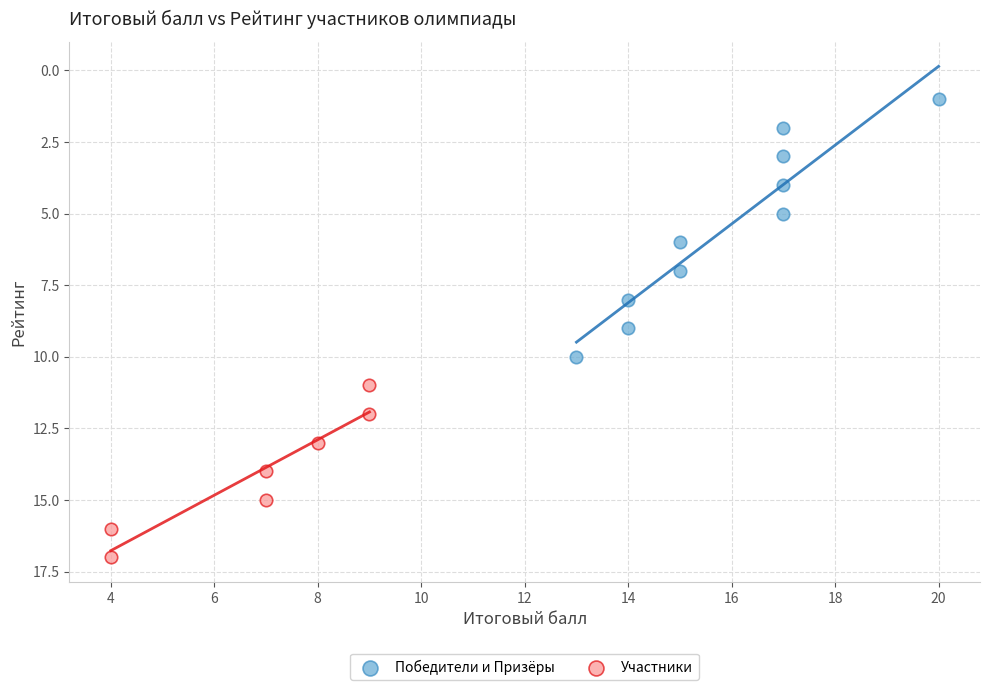

What are all the series names shown in the legend?

Победители и Призёры, Участники